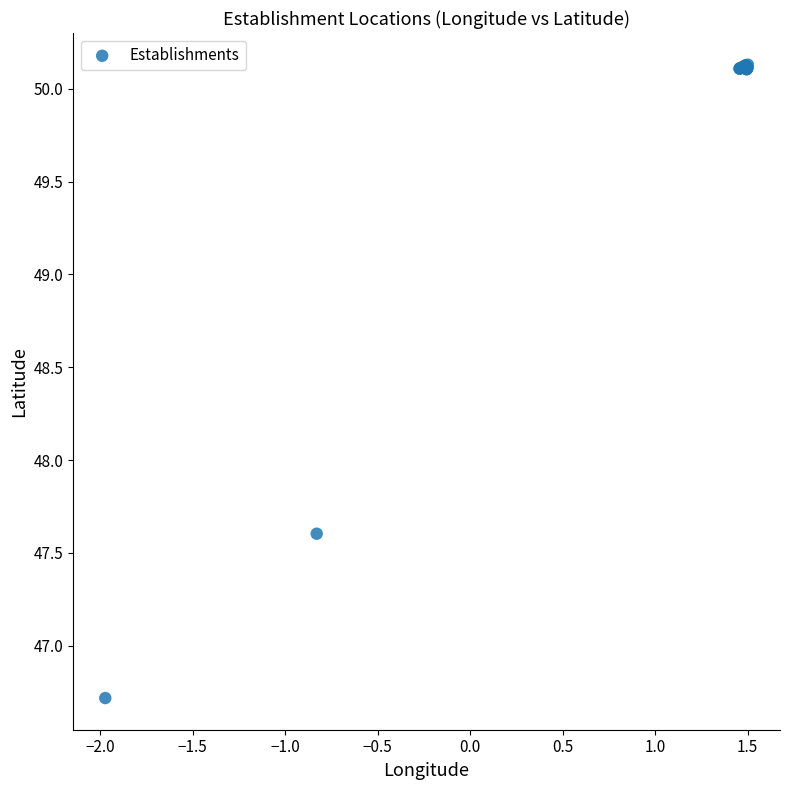

What Y value in the scatter plot is closest to 48?

47.6